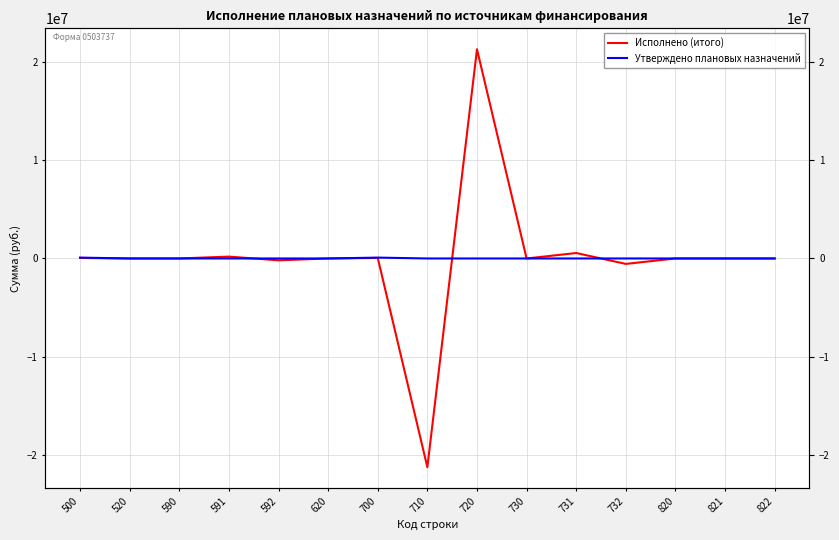

What is the sum of the Исполнено (итого) values at 710 and 592?

-21409847.7